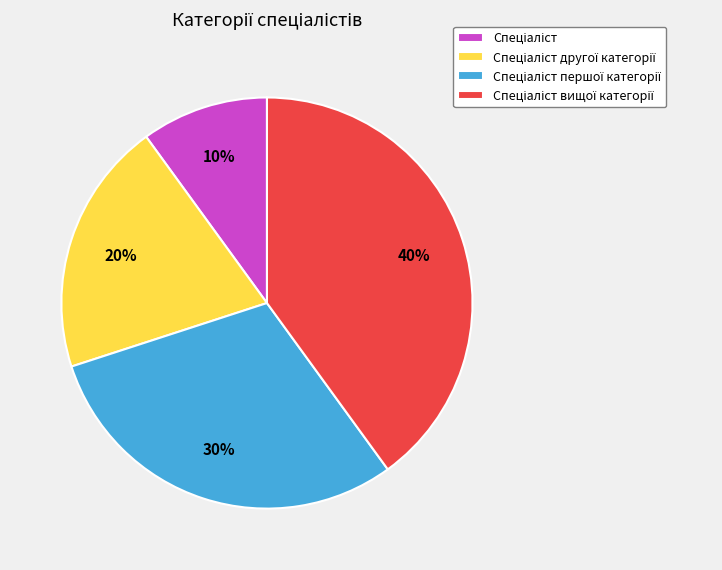

To the nearest percent, what is the difference between the largest and smallest slice percentages?

30%